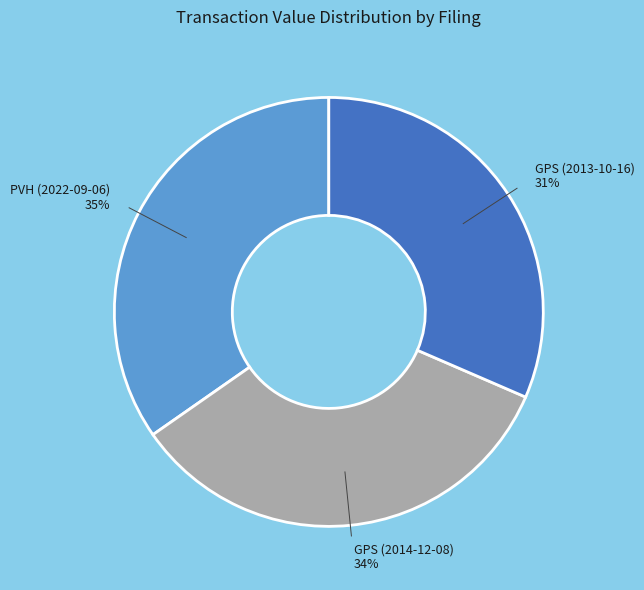

How many segments does this pie chart have?

3